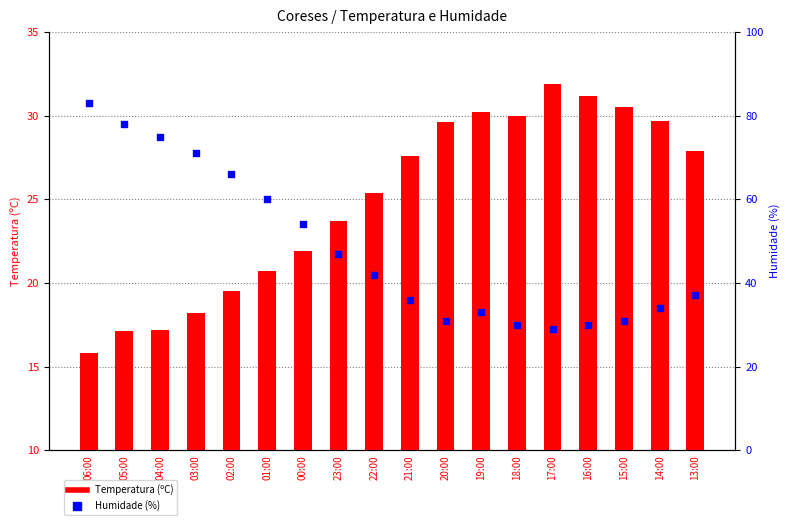

Is the value of Humidade (%) at 22:00 greater than the value of Temperatura (ºC) at 15:00?

Yes